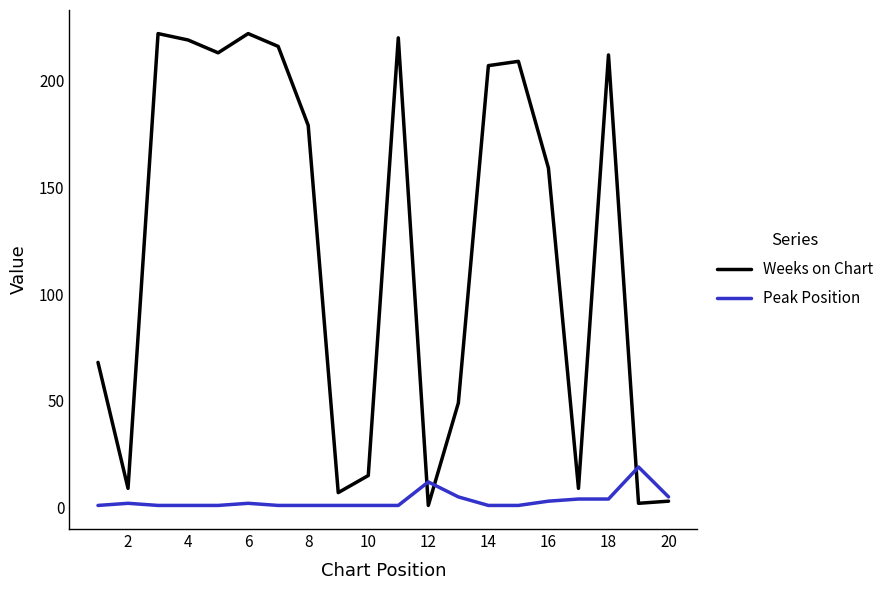

List the series in order of their overall mean, lowest first.

Peak Position, Weeks on Chart